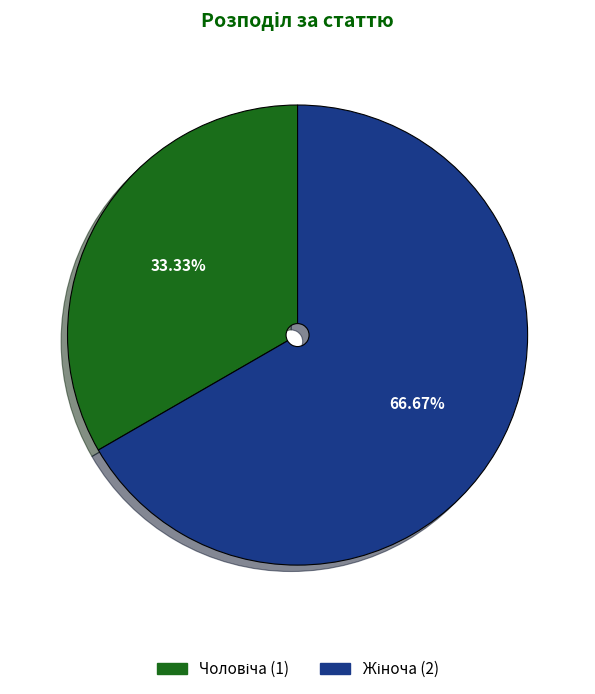

Is there a majority slice in this chart?

Yes